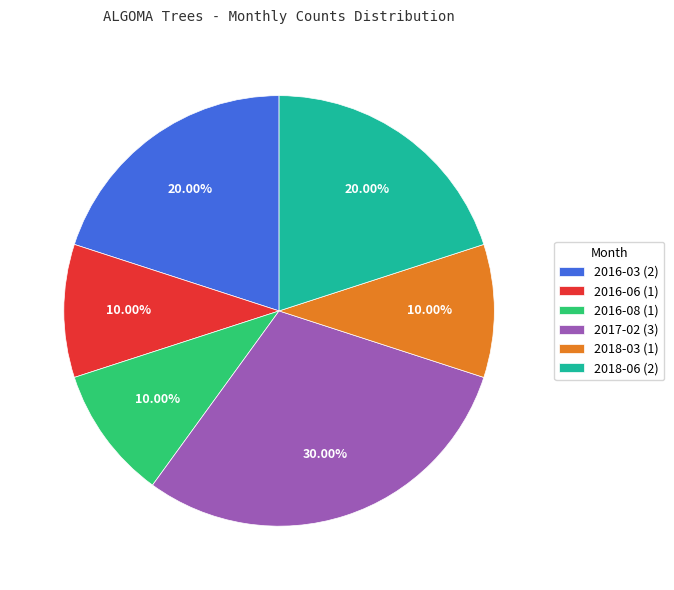

What is the total percentage of 2018-06 and 2017-02?

50.0%